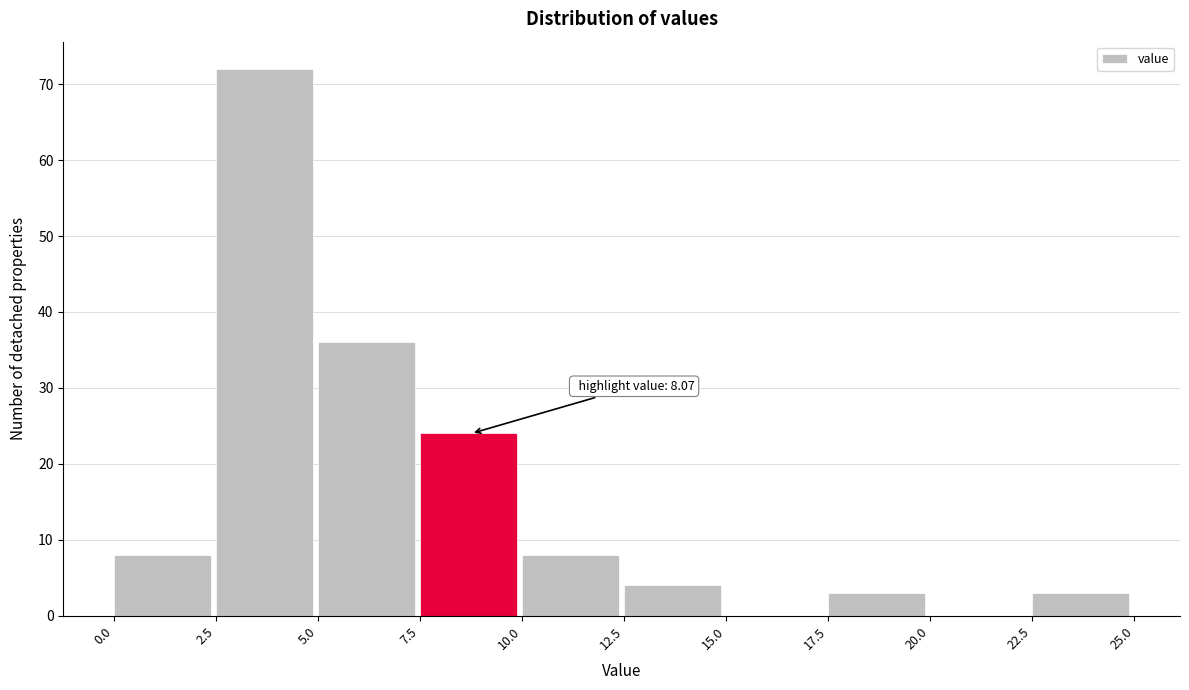

Over which range of the x-axis is the bar tallest?

2.5 to 5.0